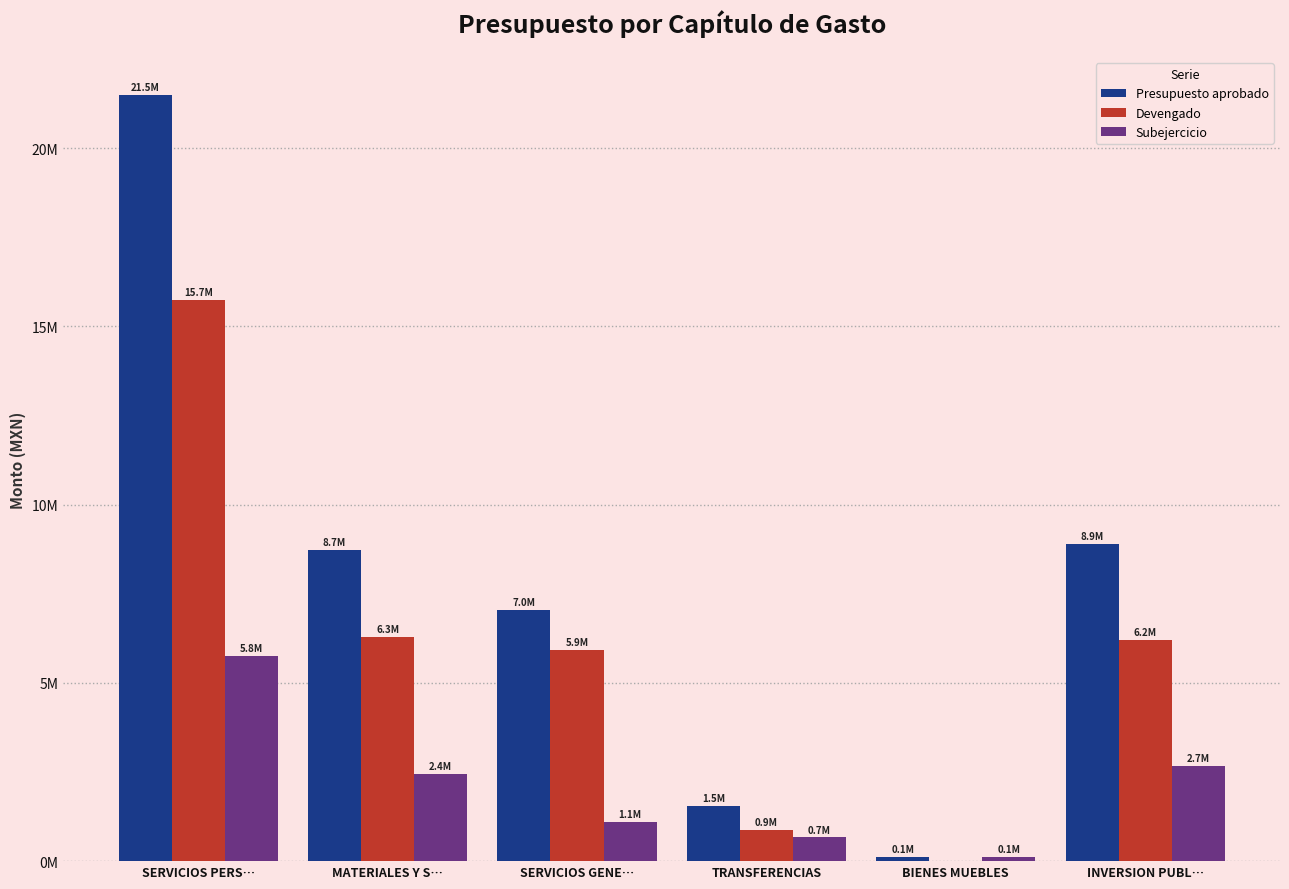

Does the chart contain stacked bars?

No